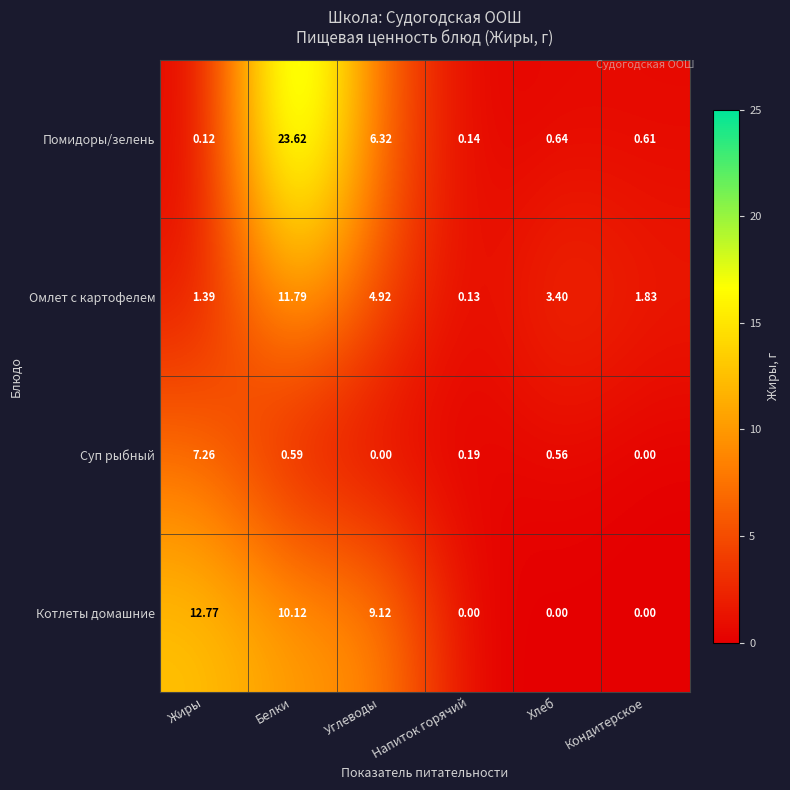

Where does the Омлет с картофелем series first go above 3?

Белки